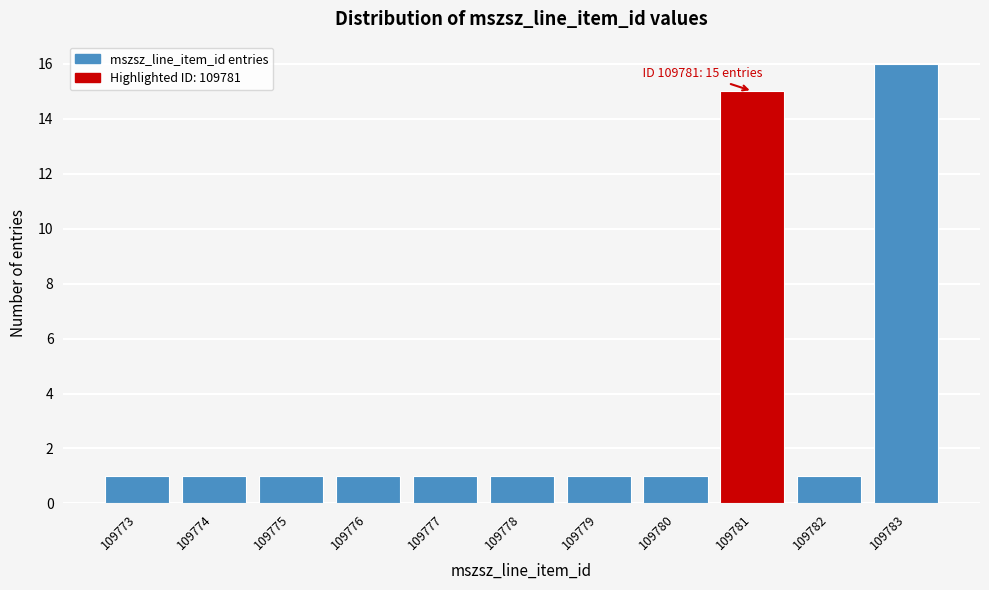

Reading right to left, extract all data points from this chart.

16	1	15	1	1	1	1	1	1	1	1